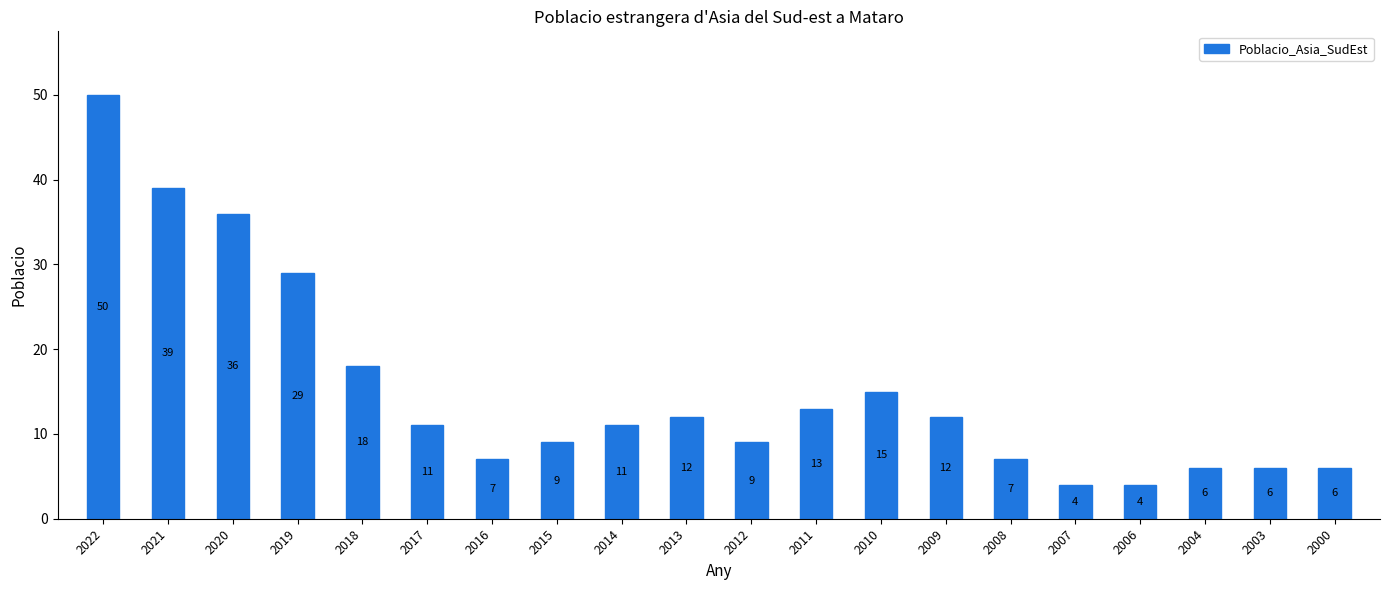

Which category has the highest value across all series?

2022